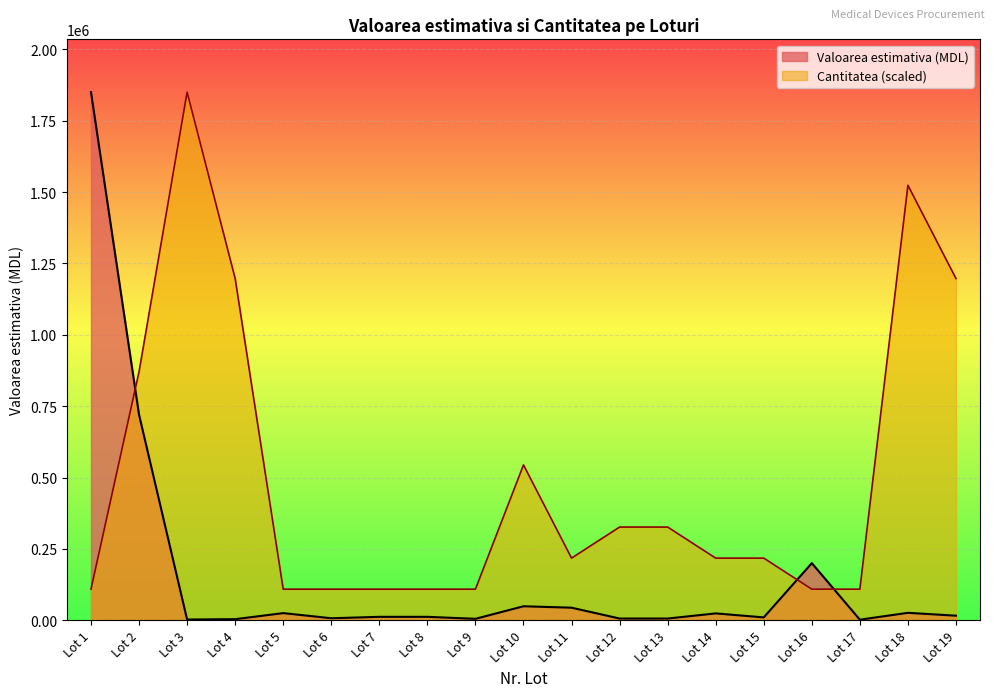

Which series has the largest total across all categories?

Cantitatea (scaled)